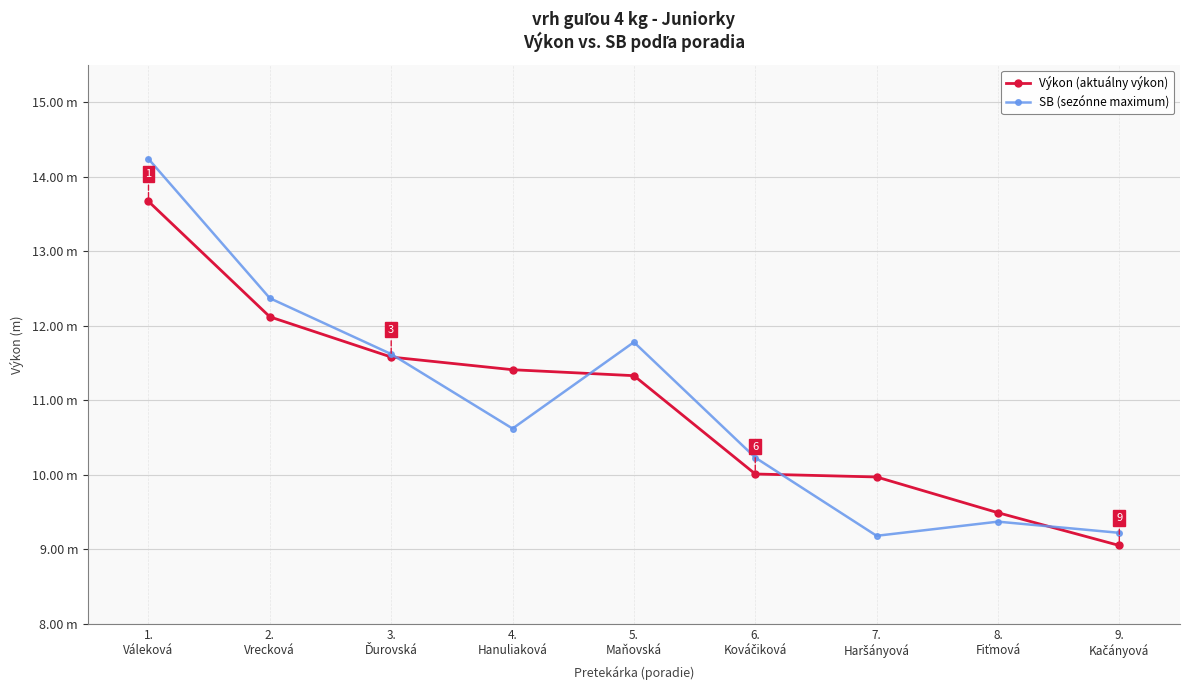

At which category does the chart reach its minimum across all series?

9.
Kačányová